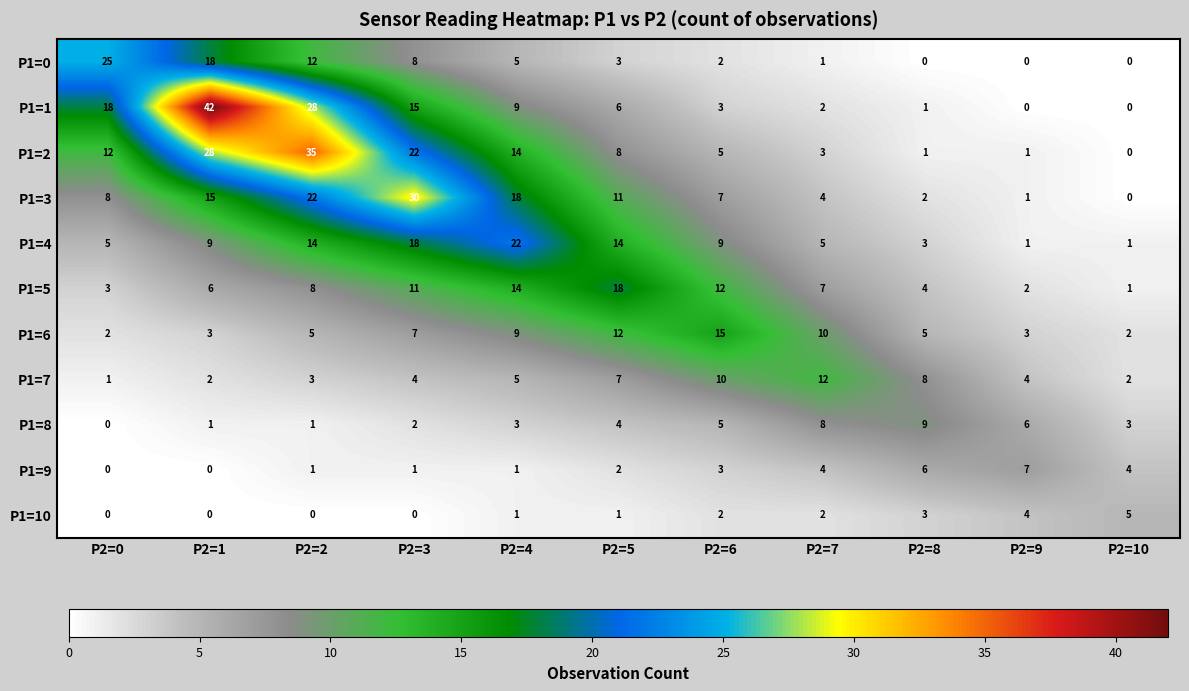

The P1=6 series shows 9 at P2=4. True or false?

True